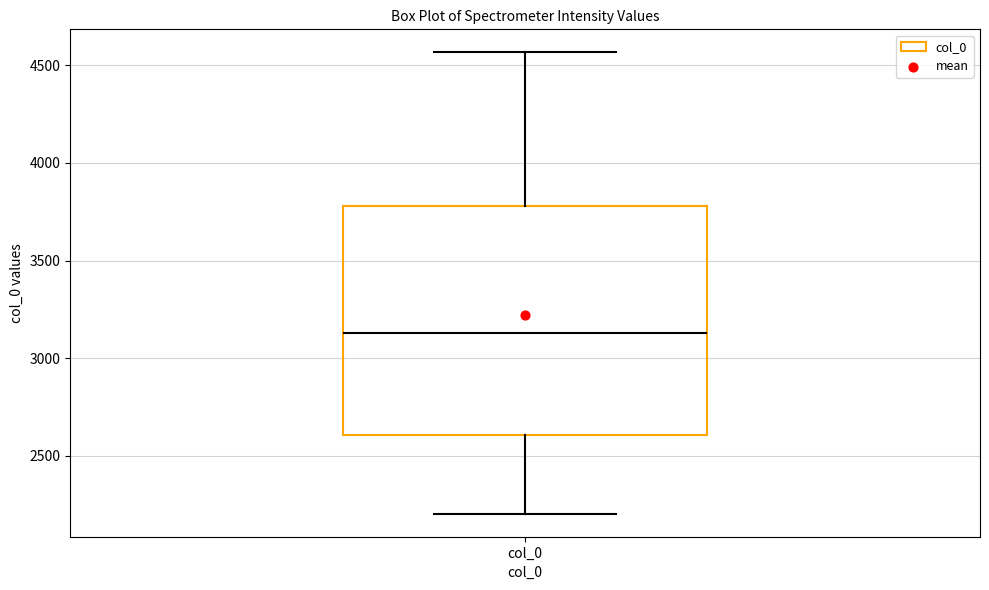

Read this box plot against the y-axis: the position of the median line, the range covered by the box, and the ends of both whiskers. The values are not printed on the chart, so give them approximately, as read against the axis.

median 3150, box 2600 to 3800, whiskers 2200 to 4550